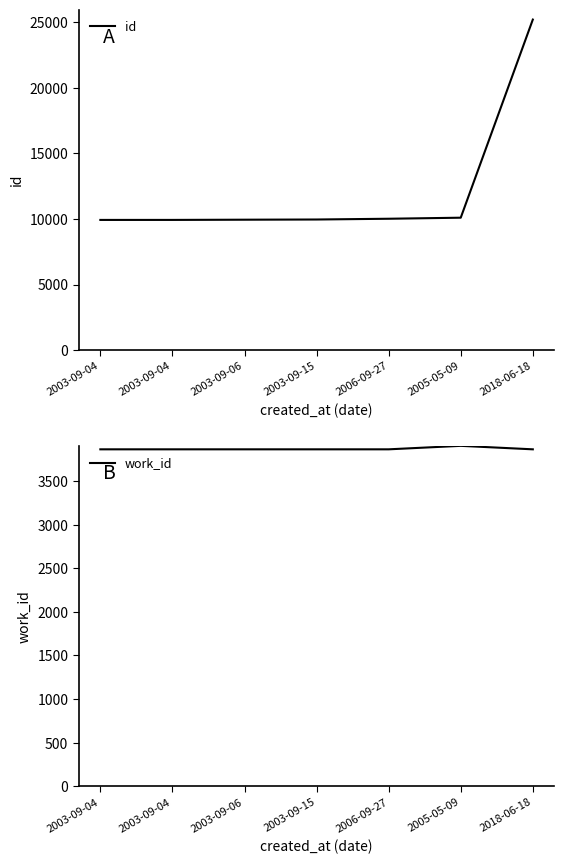

Which category has the highest value in the work_id series?

2005-05-09